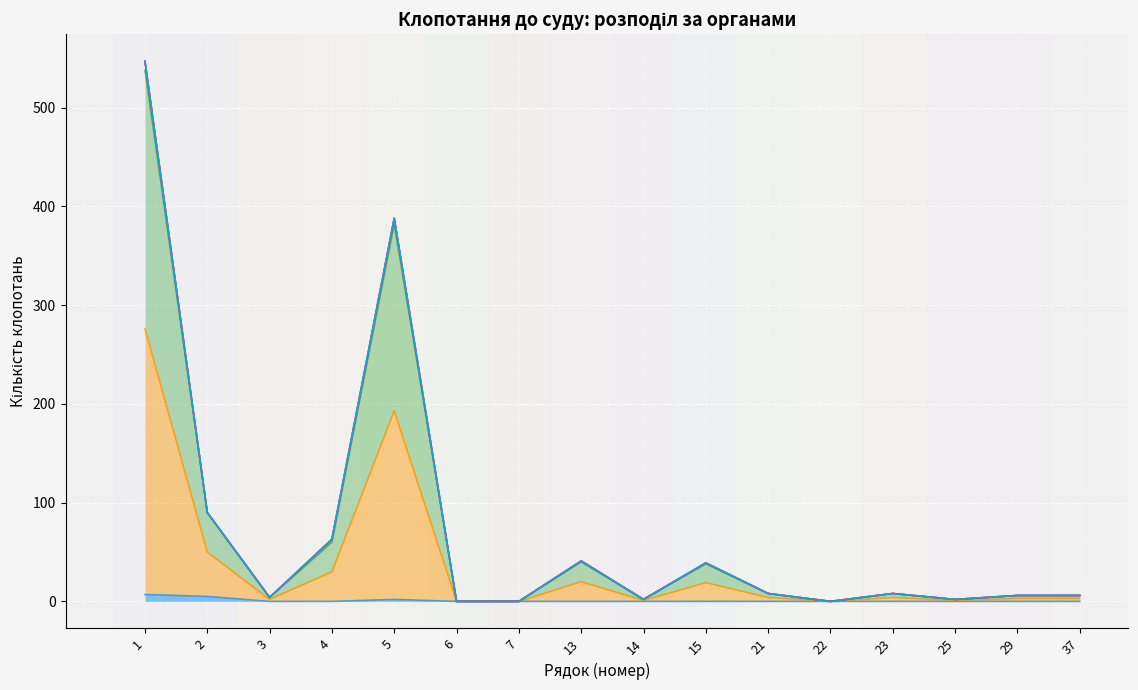

Rank the series at 37 from lowest to highest value.

прокуратури, Усього, поліції